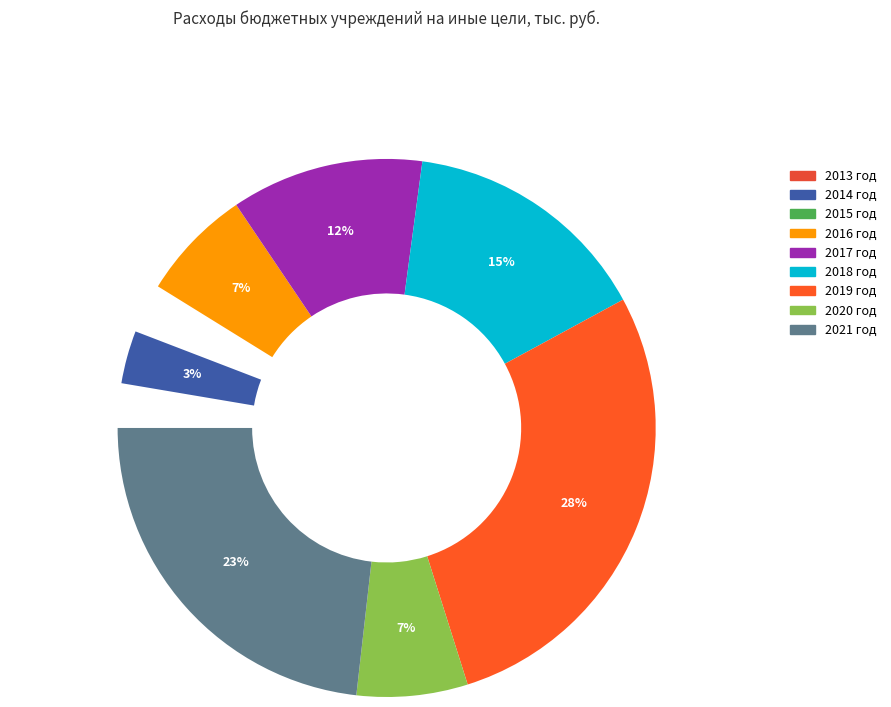

Is it true that 2016 год is 20% of the pie?

False